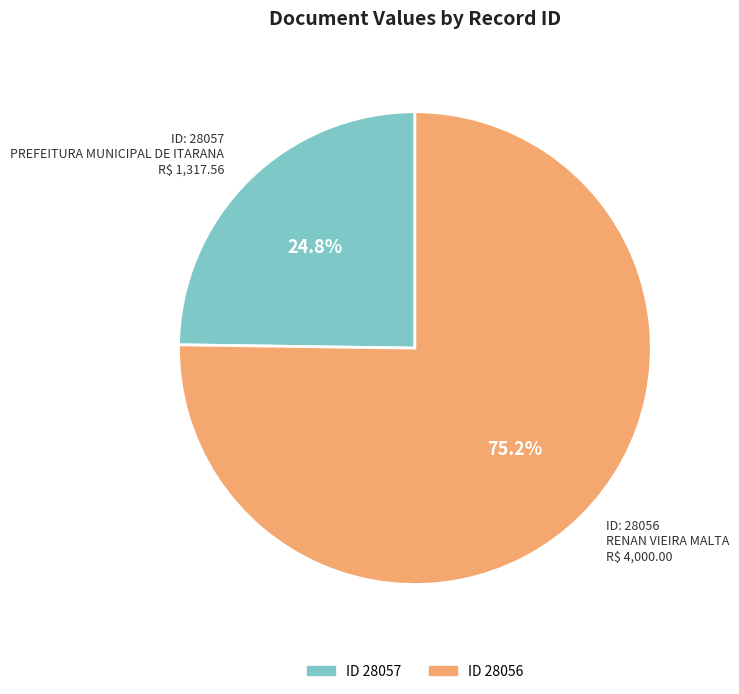

Is there a majority slice in this chart?

Yes